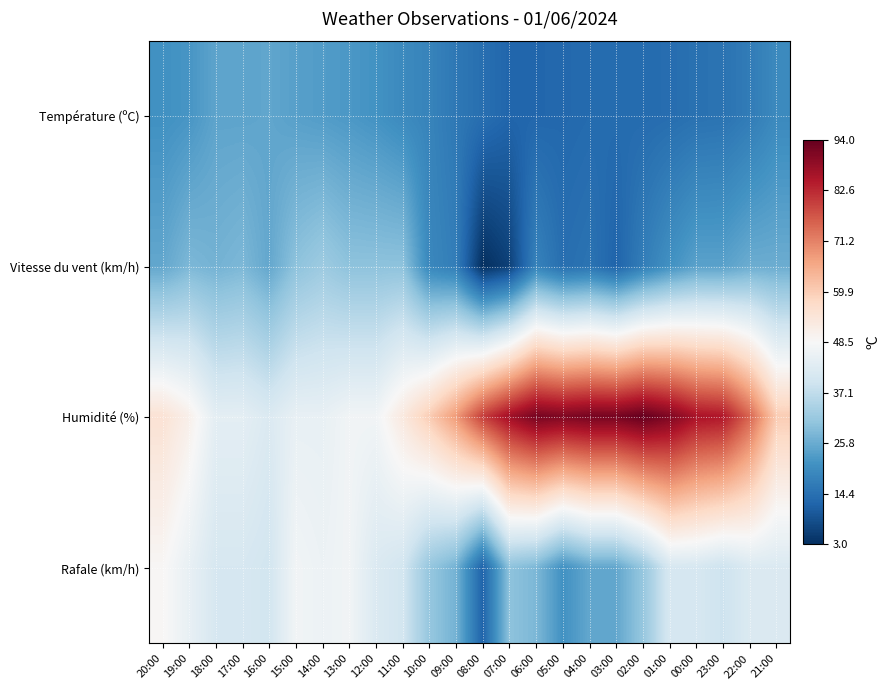

Which series changed the most between 19:00 and 12:00?

Humidité (%)